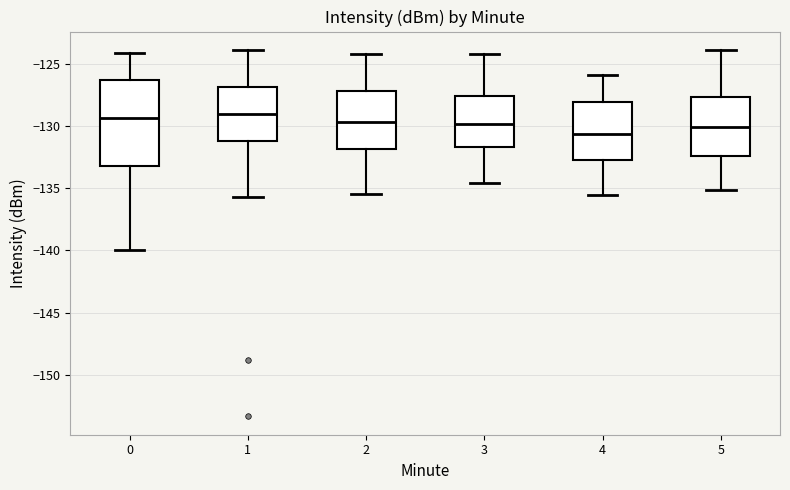

Where does the median line of the box at x = 4 sit on the y-axis? The values are not printed on the chart, so give them approximately, as read against the axis.

-130.5